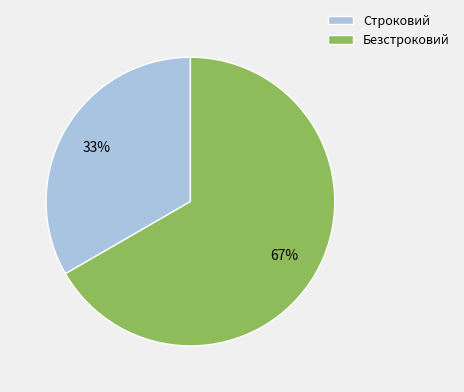

True or false: Безстроковий accounts for 67% of the total.

True